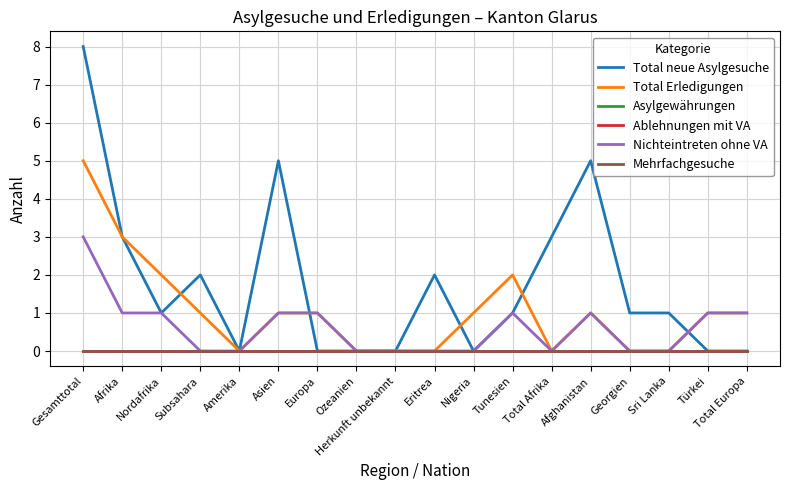

In Total neue Asylgesuche, how many points are lower than both neighbors (excluding endpoints)?

3